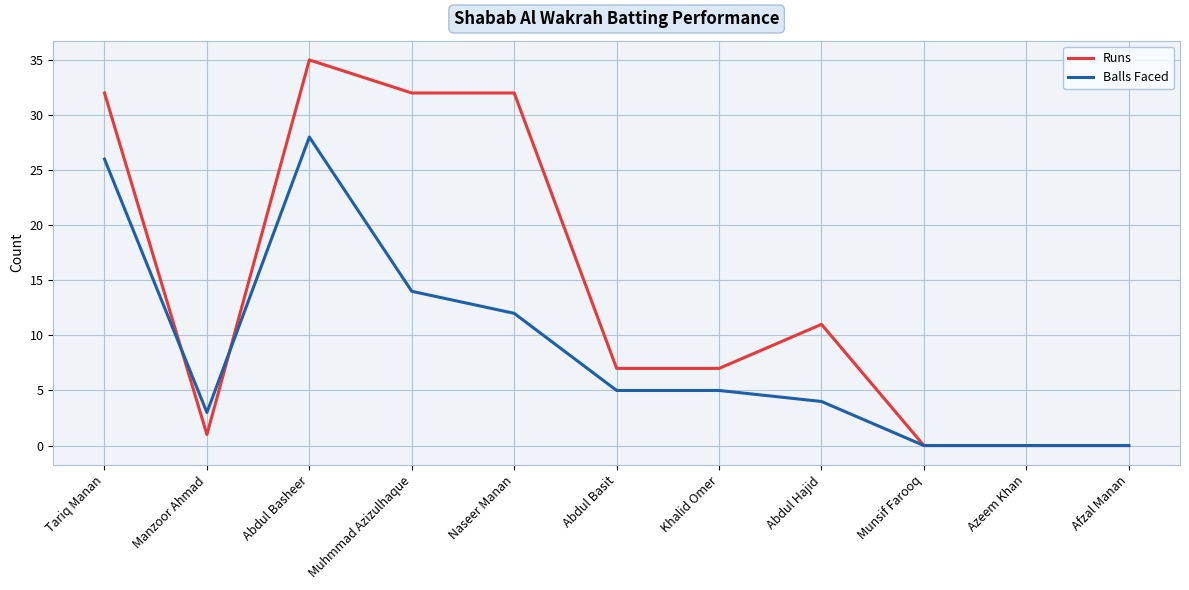

Where do Runs and Balls Faced first cross each other?

Tariq Manan and Manzoor Ahmad